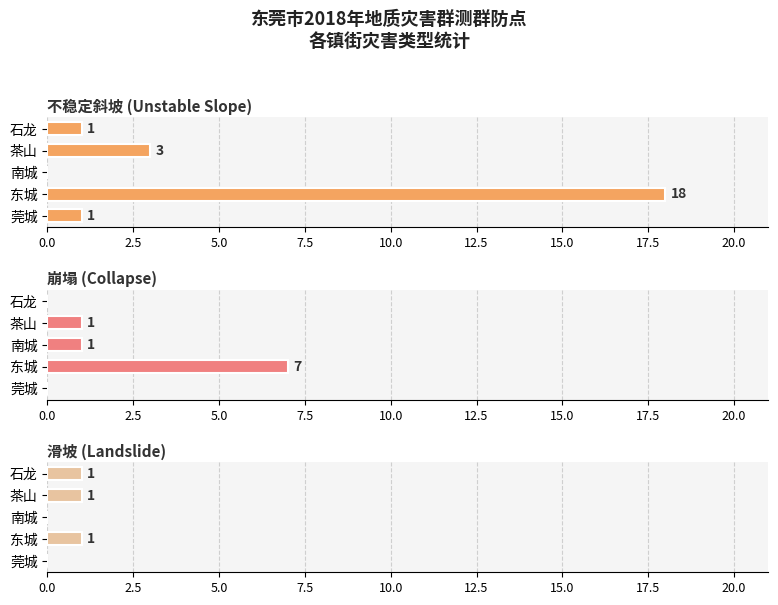

Is the value of 不稳定斜坡 (Unstable Slope) at 莞城 greater than the value of 滑坡 (Landslide) at 莞城?

Yes